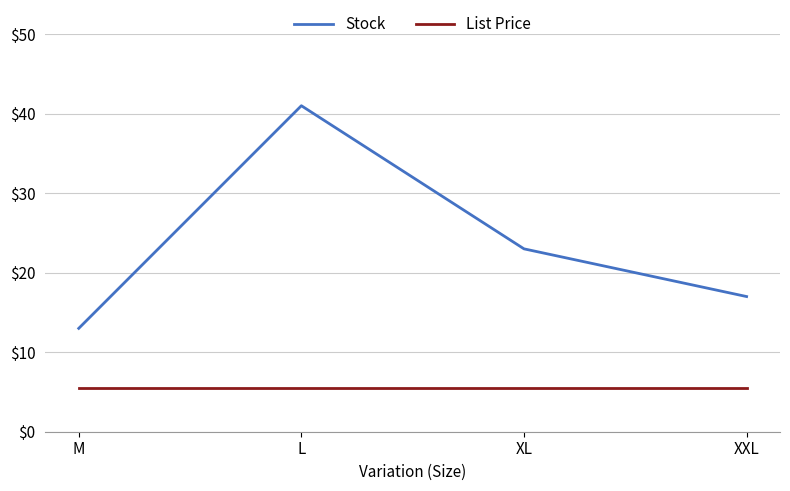

What is the difference between the Stock values at M and XL?

10.0